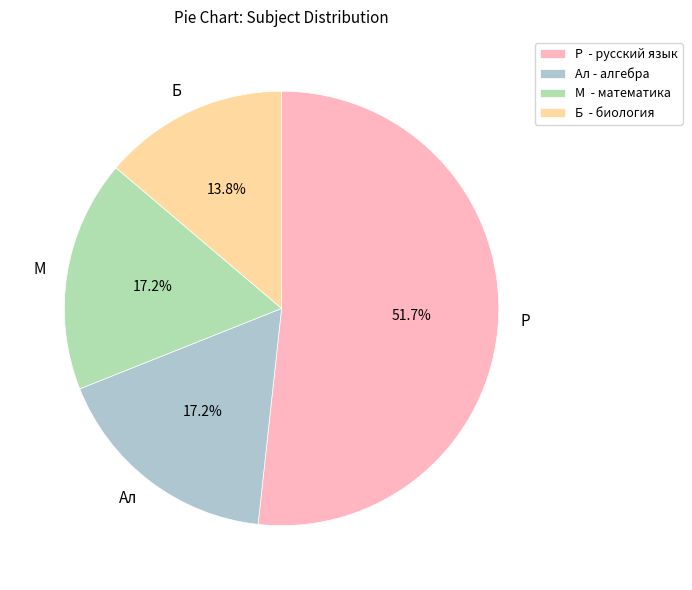

Does Р account for over 50% of the chart?

Yes